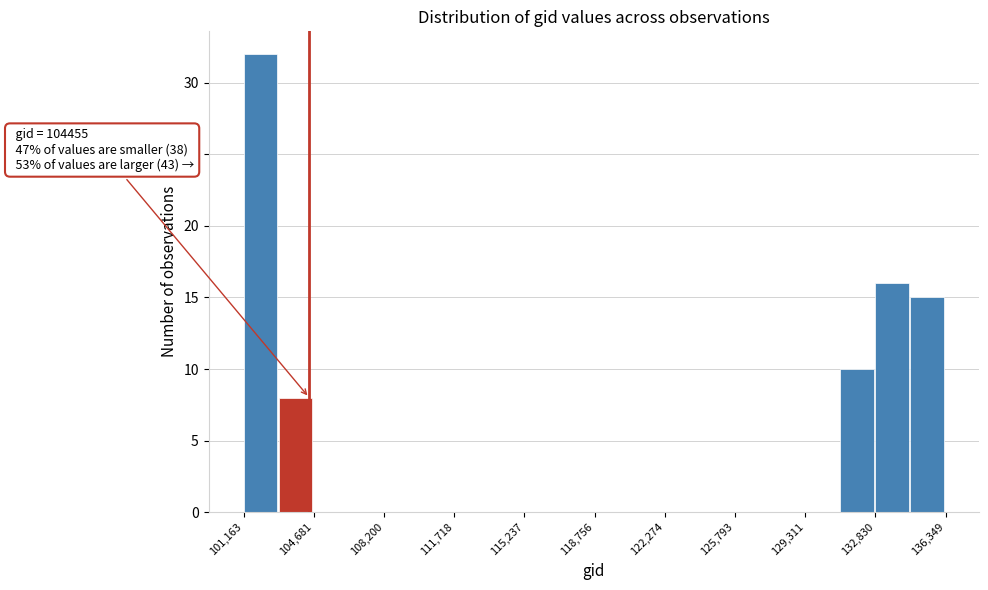

Around what value on the x-axis is the tallest bar? Give the approximate position of its centre, as read against the axis.

102000